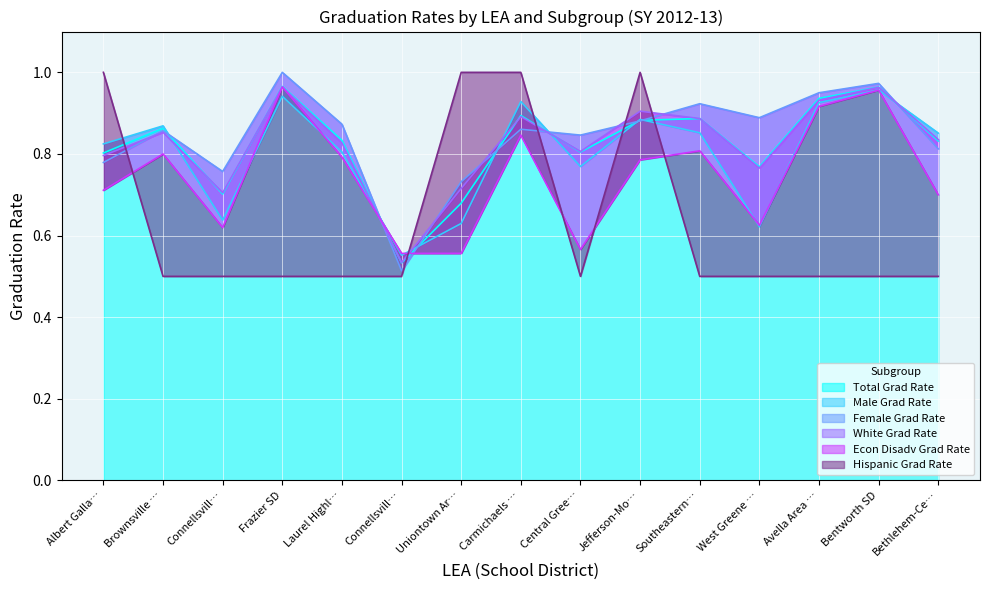

Which series has the largest total across all categories?

Female Grad Rate